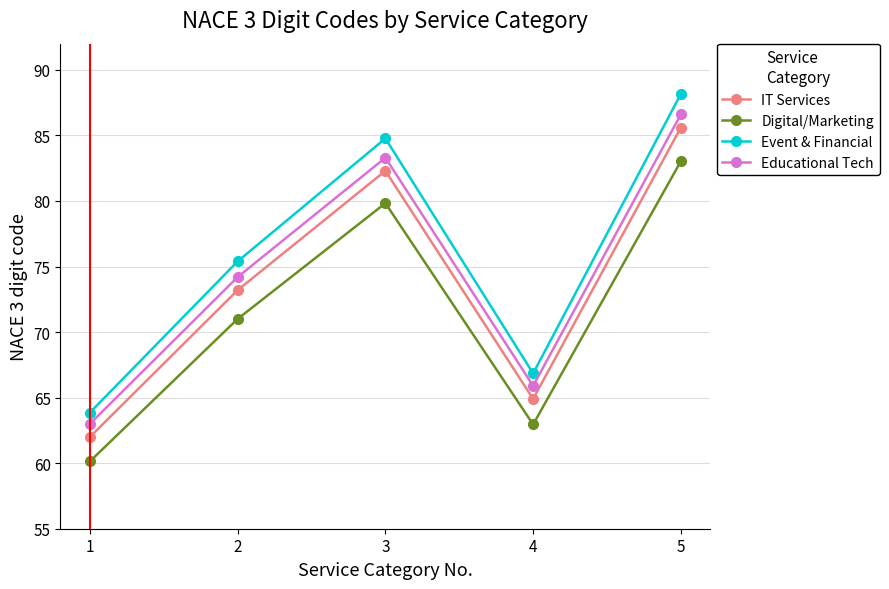

What is the maximum value shown in the chart?

88.2